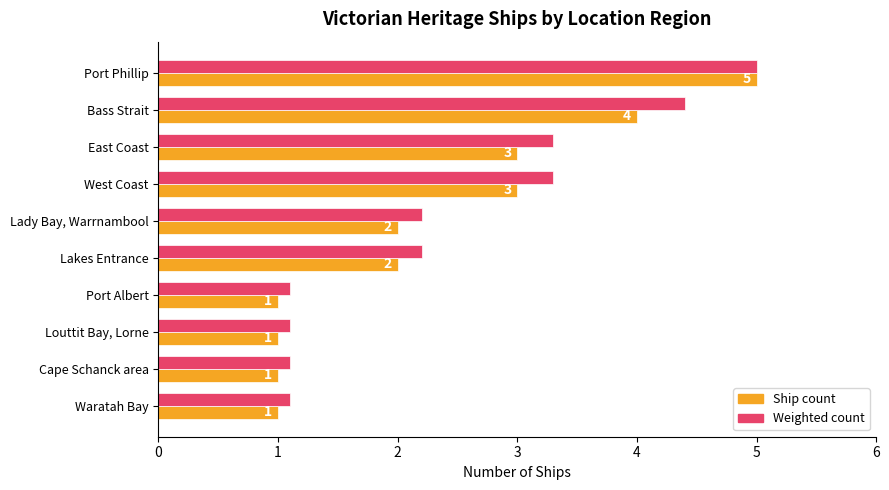

What is the minimum value shown in the chart?

1.0